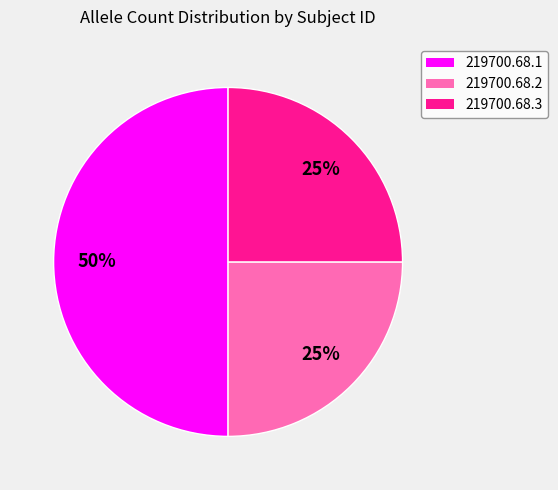

The 219700.68.2 slice represents 31% of the pie. True or false?

False